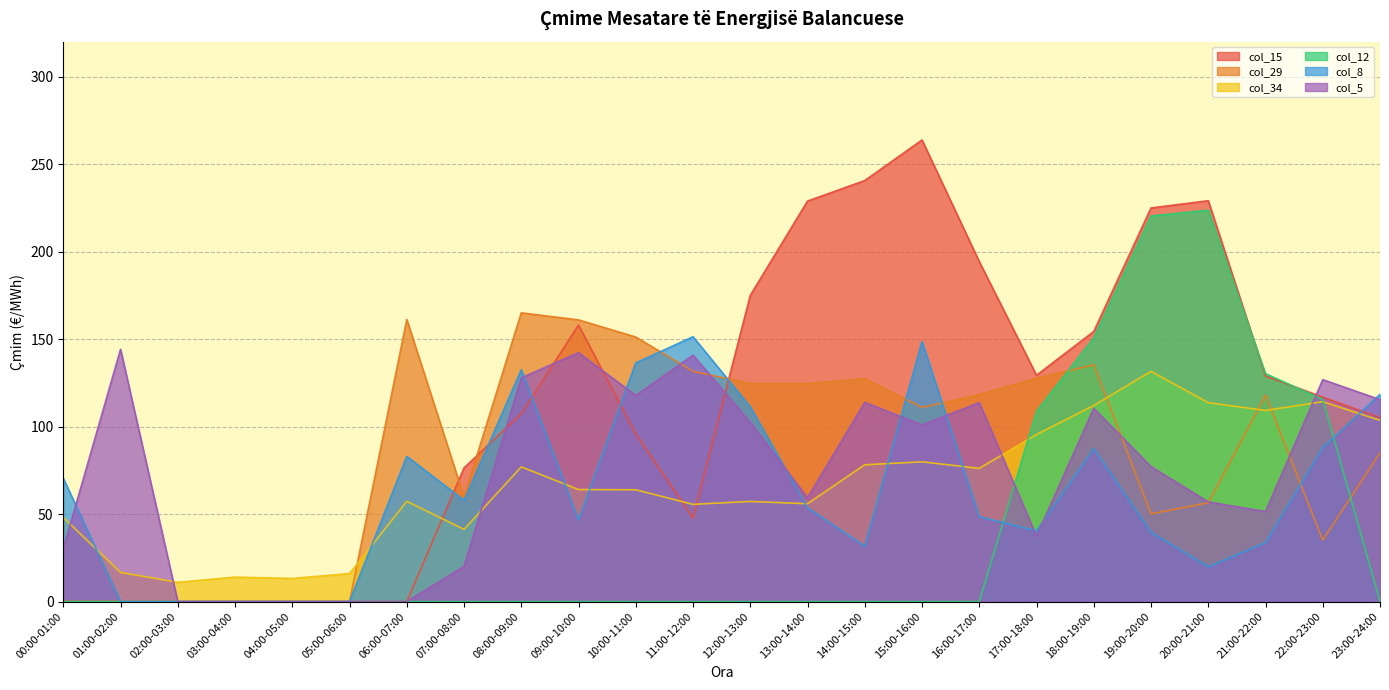

Where is the first local minimum for col_5?

10:00-11:00